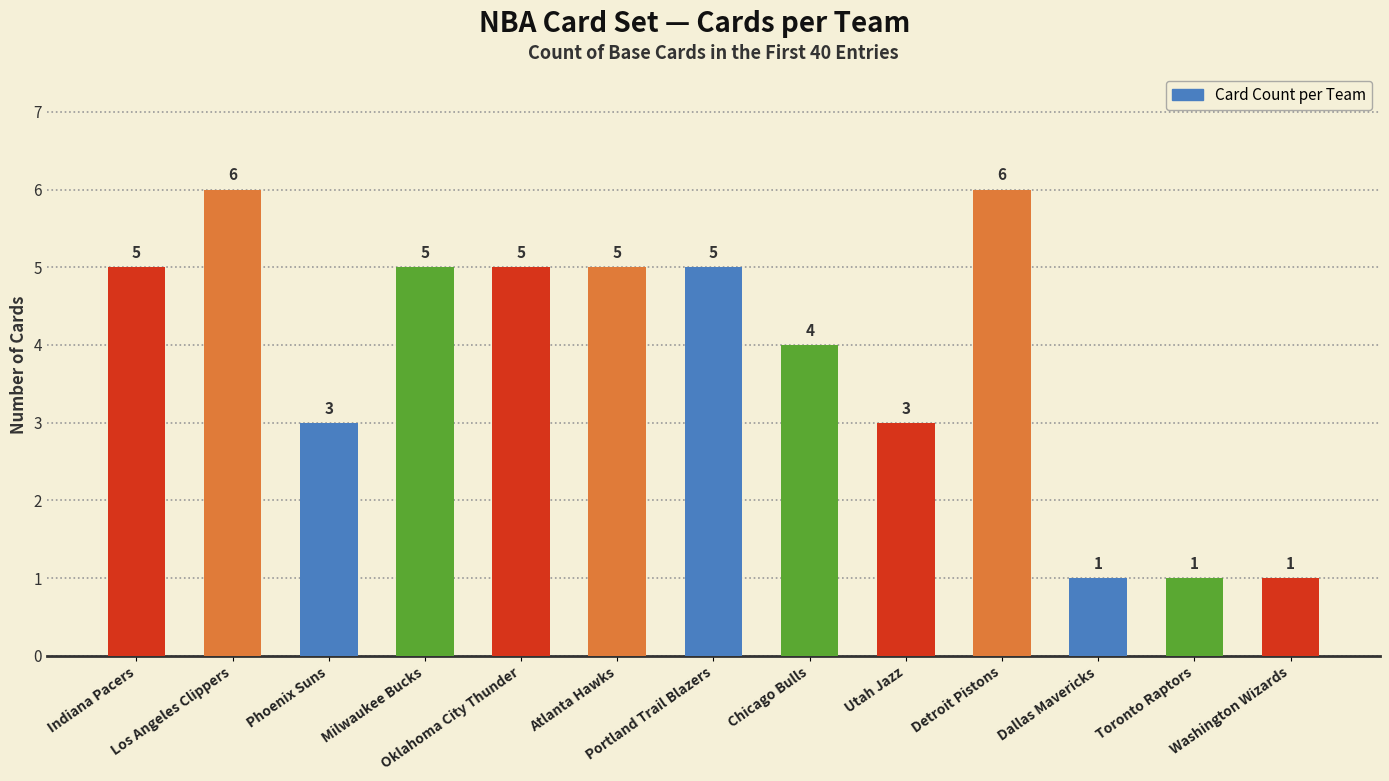

What is the label of the 1st bar from the right?

Washington Wizards